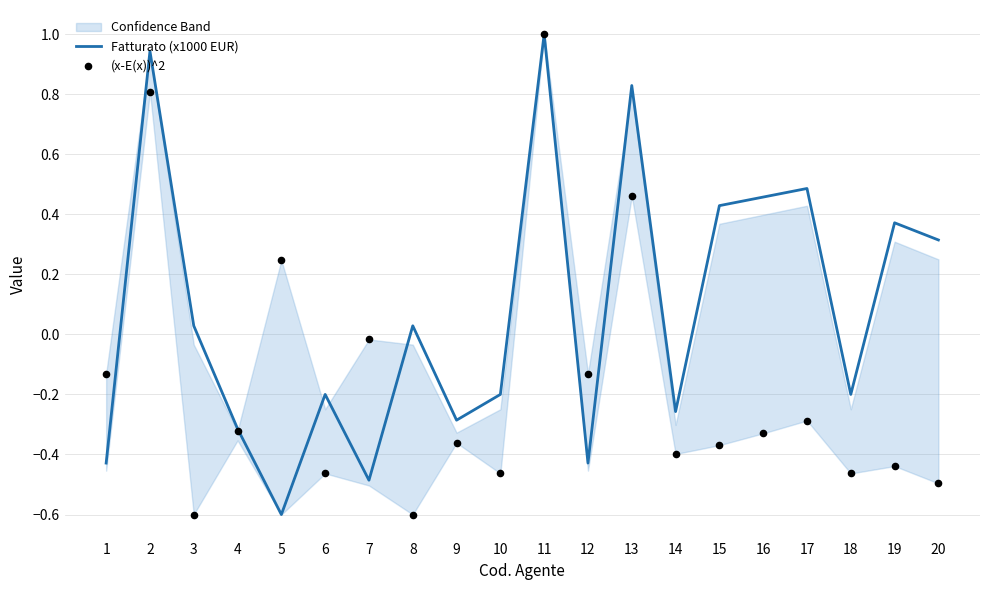

At which category is the sum across all series the highest?

11